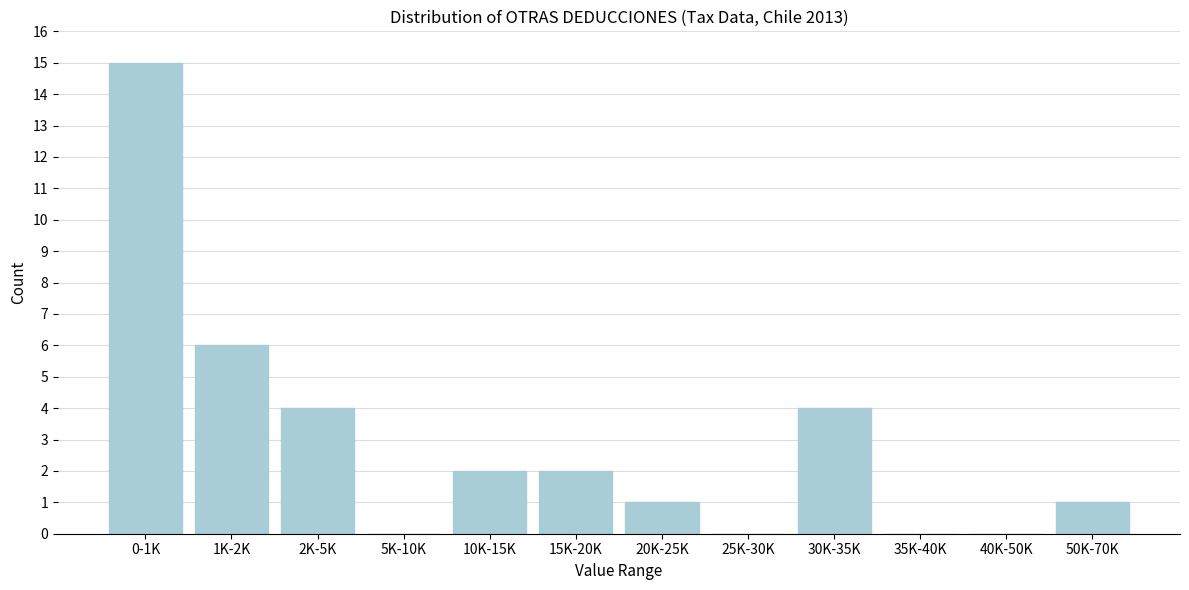

Reading left to right, list all the values displayed in this chart.

0-1K=15	1K-2K=6	2K-5K=4	5K-10K=0	10K-15K=2	15K-20K=2	20K-25K=1	25K-30K=0	30K-35K=4	35K-40K=0	40K-50K=0	50K-70K=1